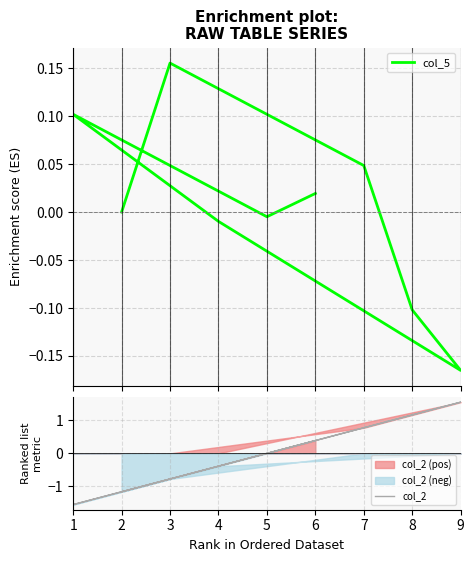

At which category does col_2 reach its first local valley?

1